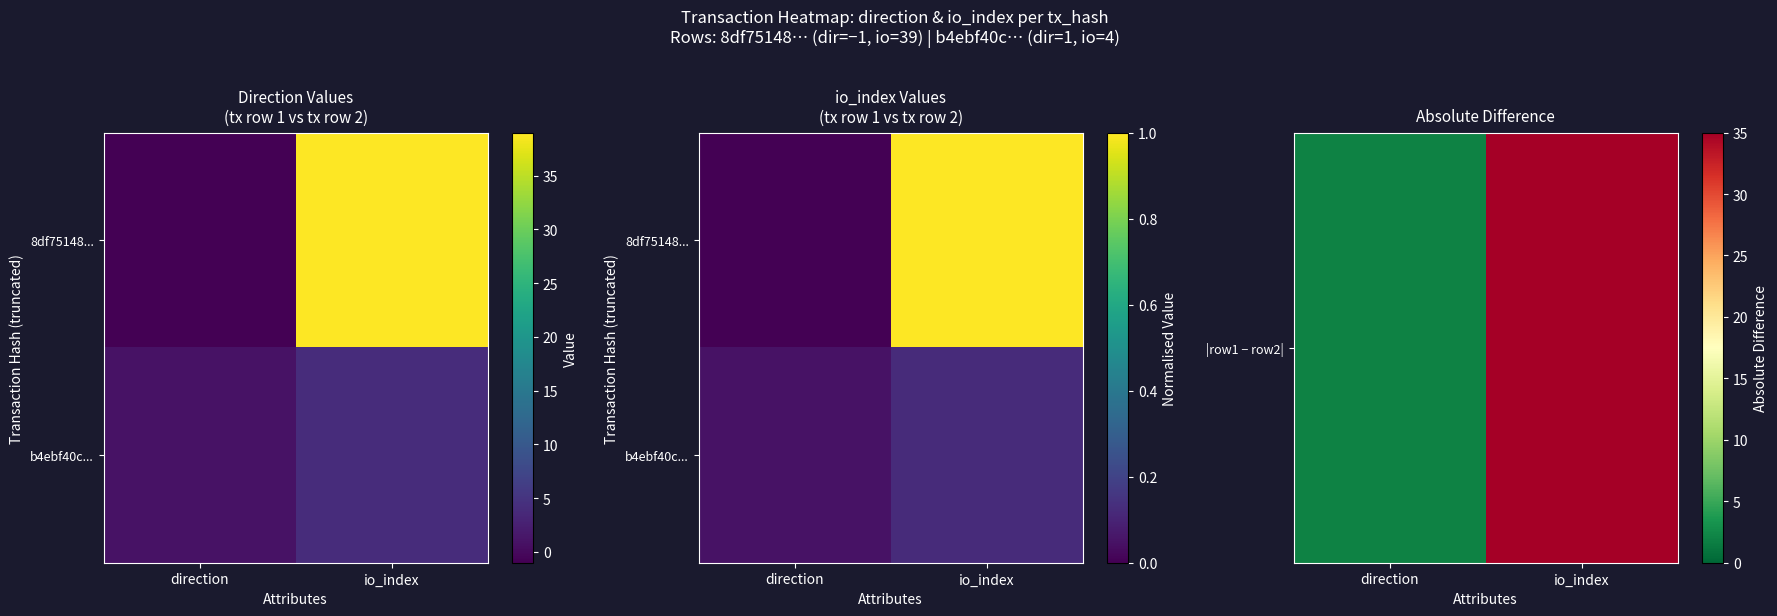

Which series has the widest spread of values?

|row1 − row2|